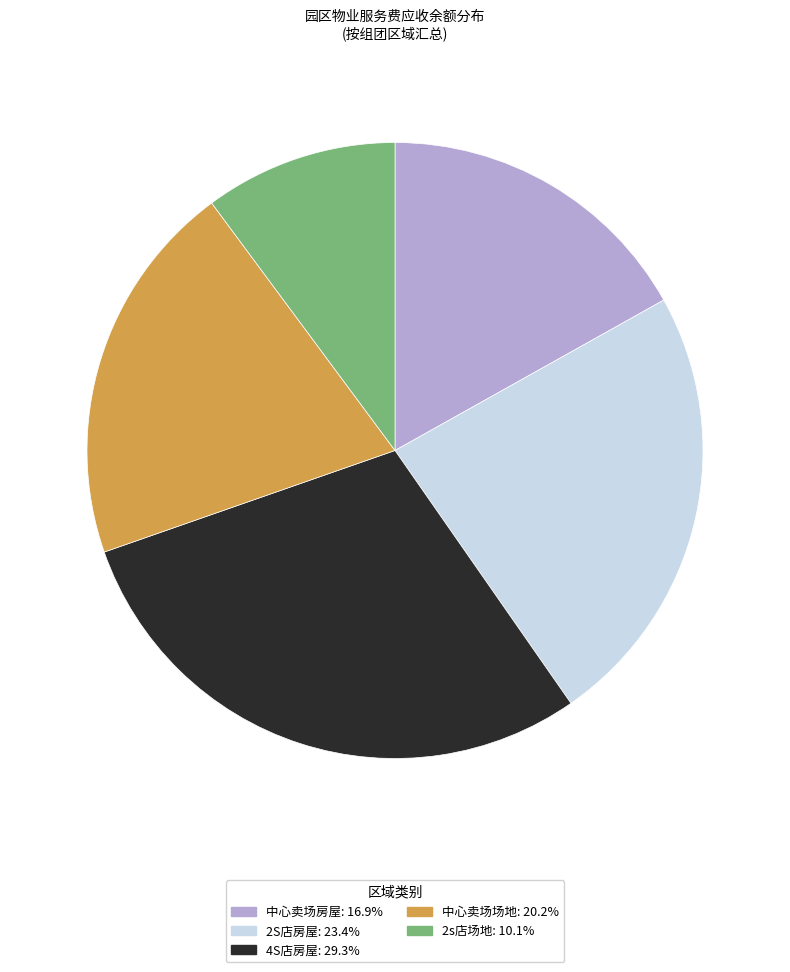

What is the ratio of the value at 2S店房屋: 23.4% to the value at 2s店场地: 10.1%?

2.3